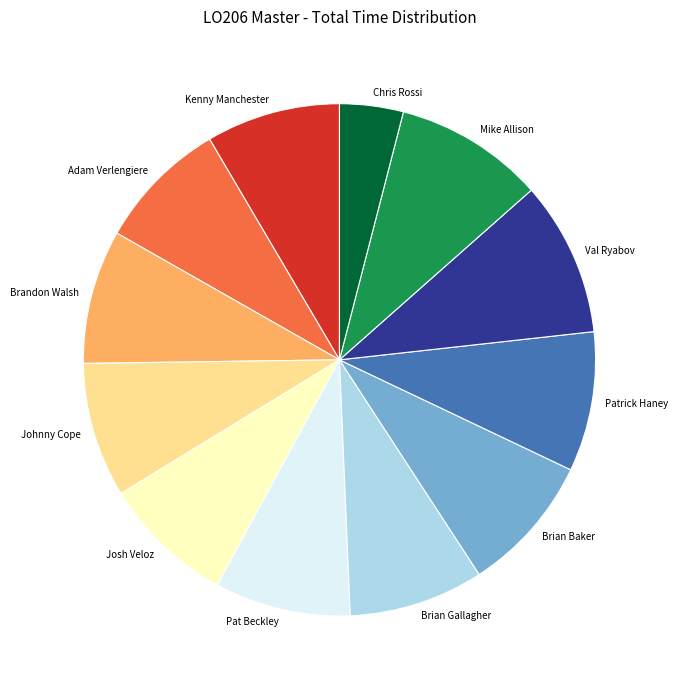

Is Patrick Haney the majority of the pie?

No